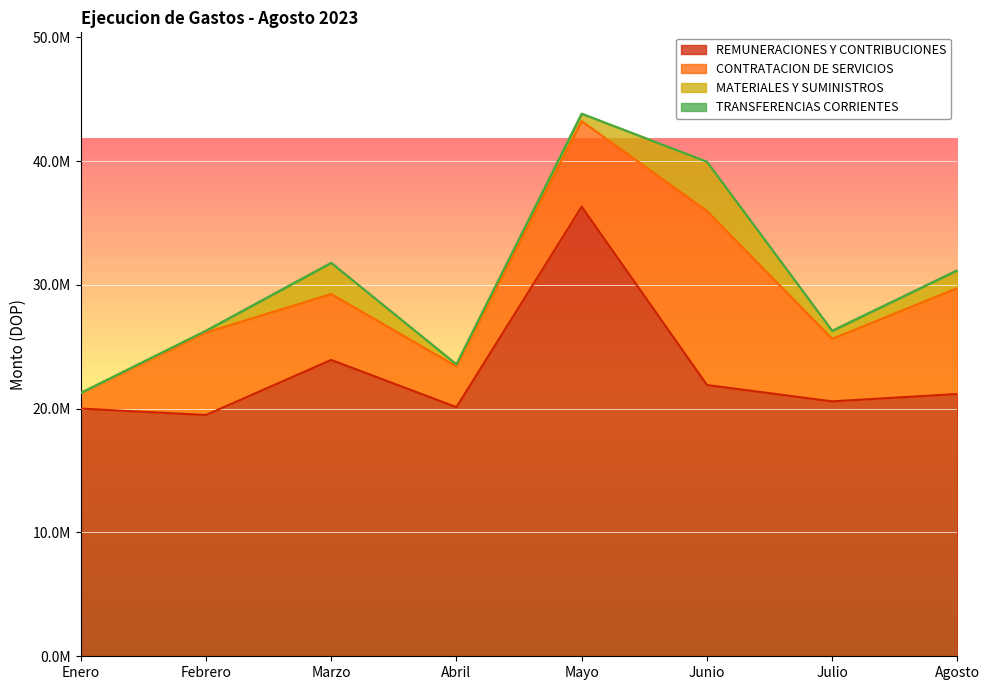

What is the difference between the REMUNERACIONES Y CONTRIBUCIONES values at Agosto and Mayo?

15125443.7